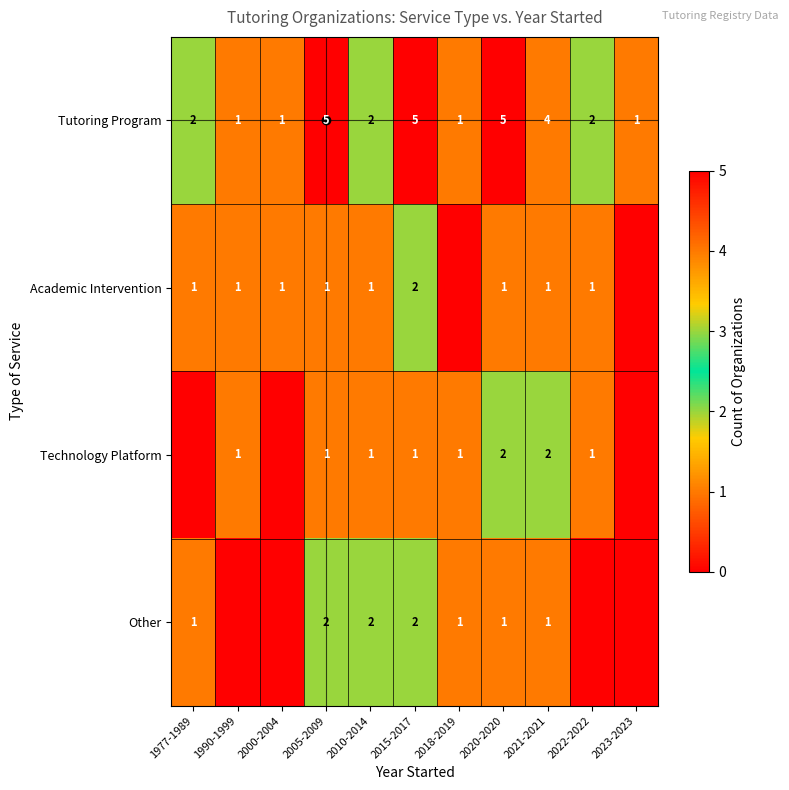

The Other series shows 2 at 2015-2017. True or false?

True